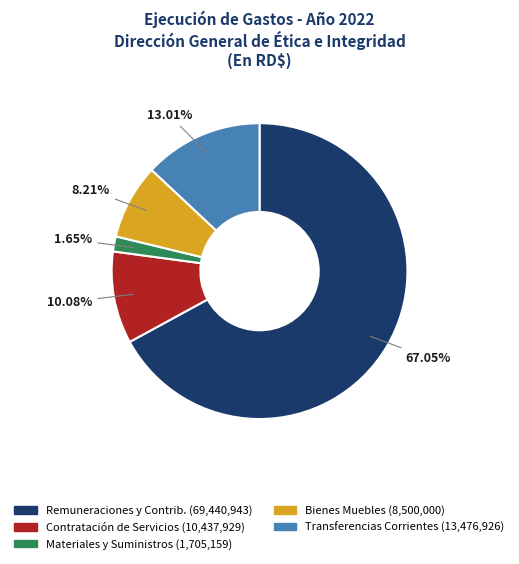

Is there a majority slice in this chart?

Yes